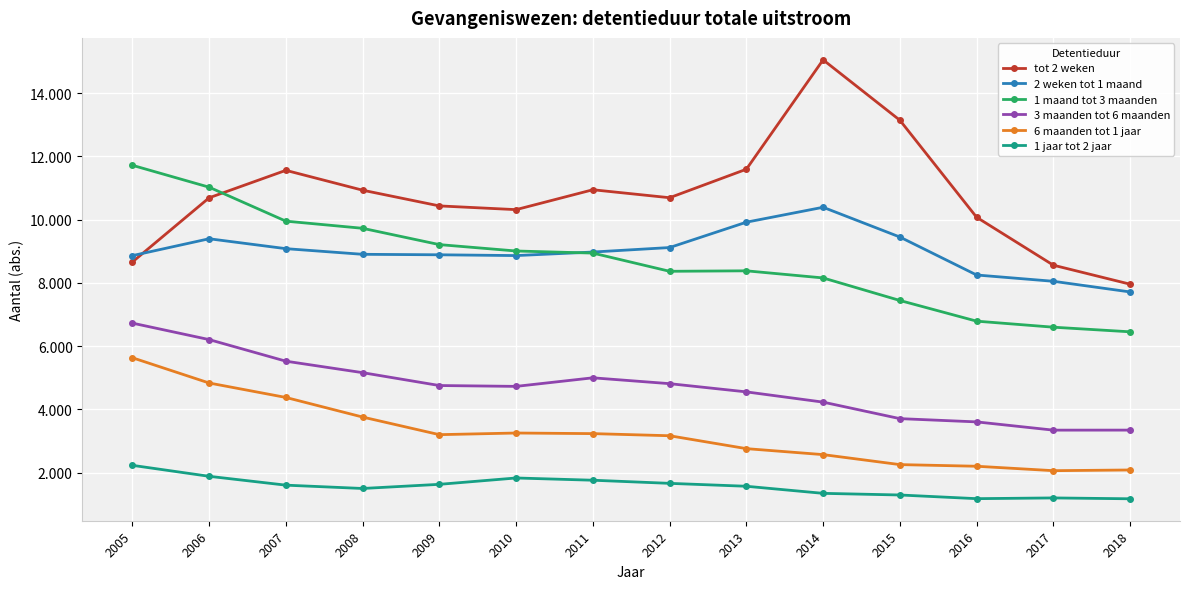

Is this an area chart (filled region under the line)?

No